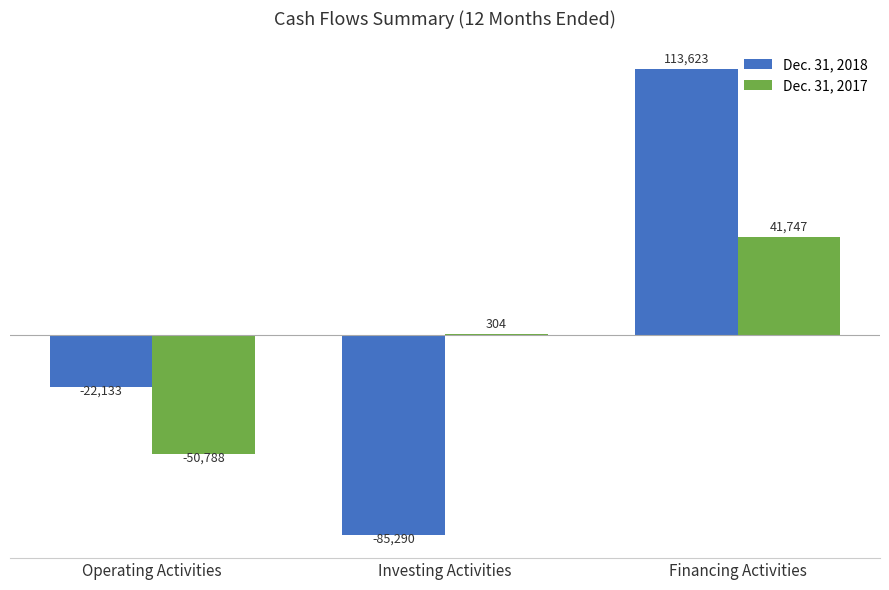

How many categories are shown in the chart?

3